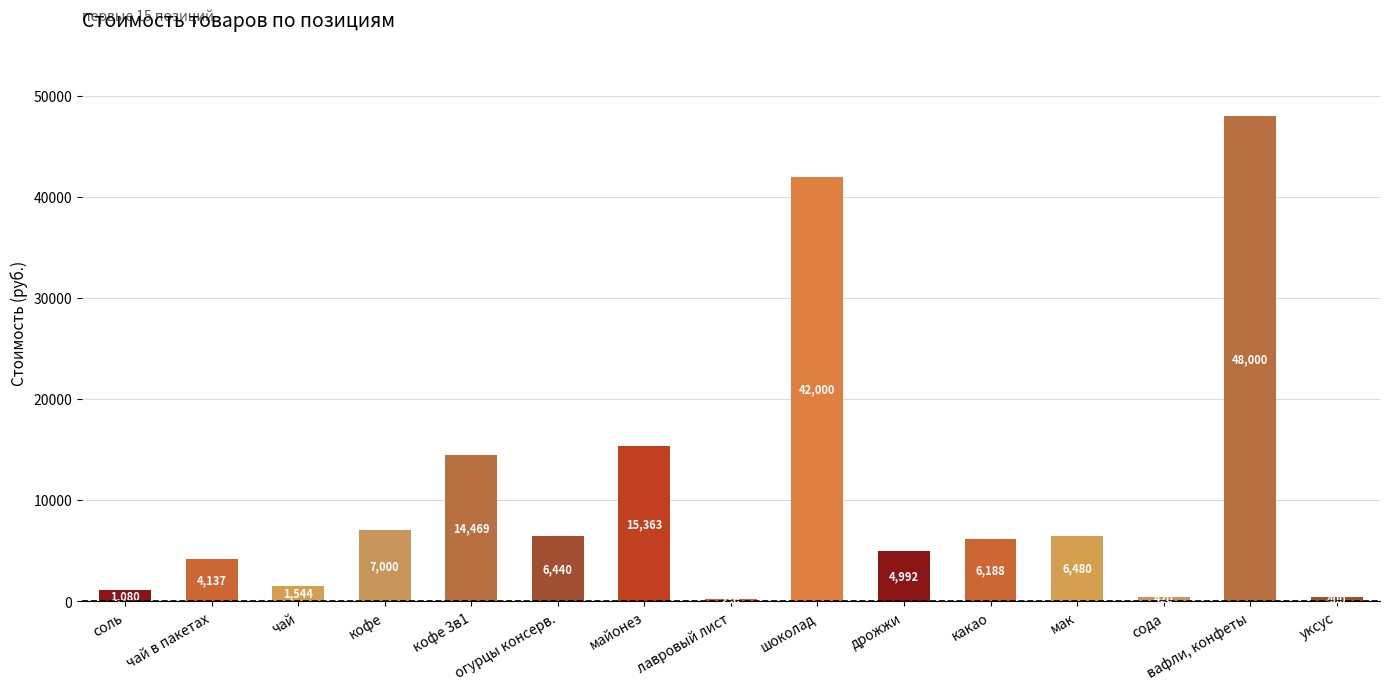

What is the label of the 4th bar from the left?

кофе